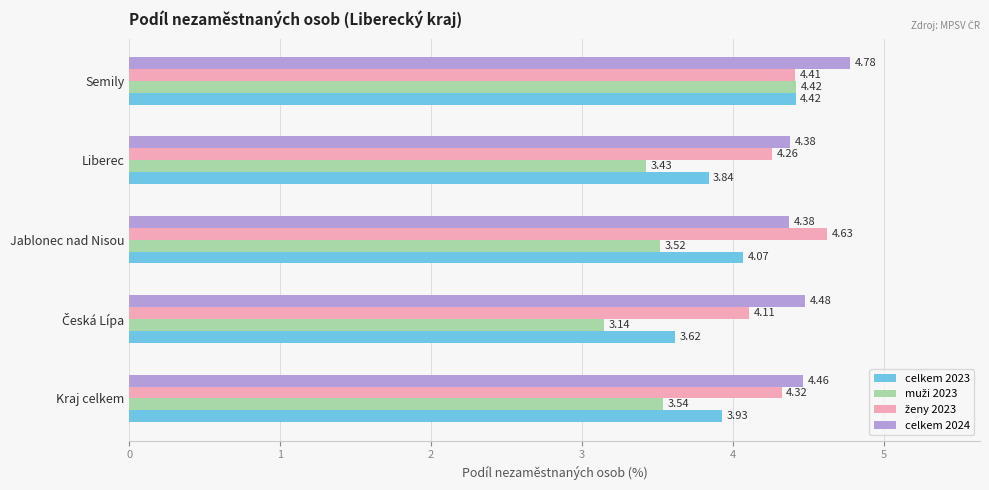

What is the difference between the maximum and minimum values in the celkem 2024 series?

0.4